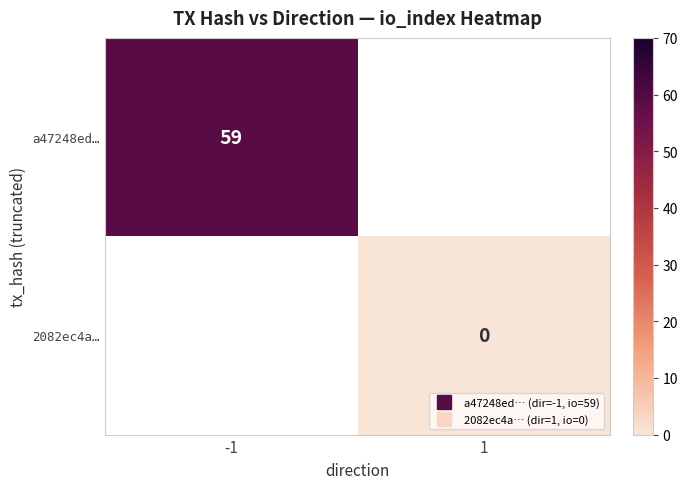

List the labels in order of a47248ed… value, largest first.

-1, 1